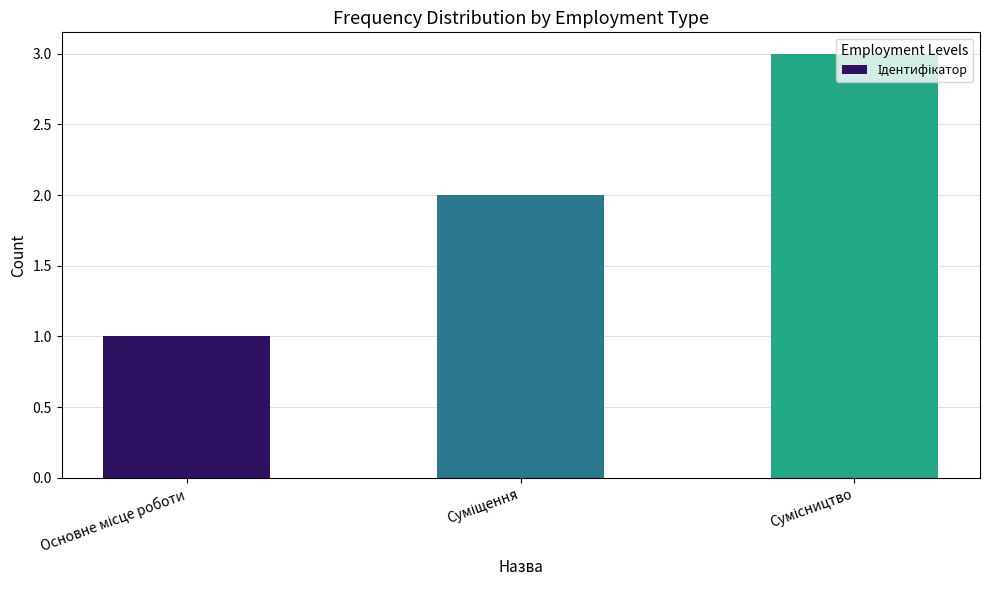

How many bars are there in total?

3